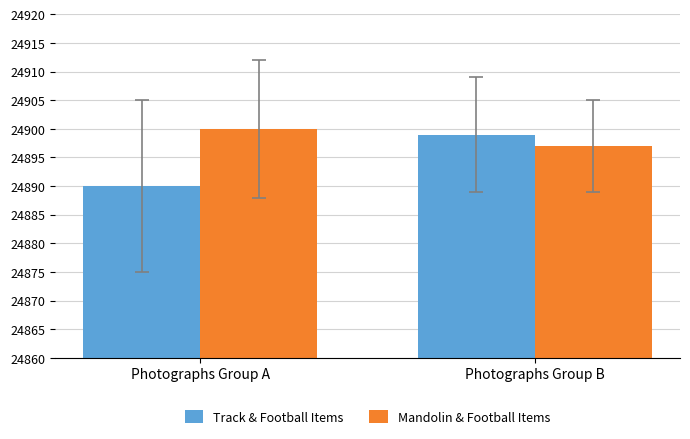

What is the difference between the maximum and minimum values in the Mandolin & Football Items series?

3